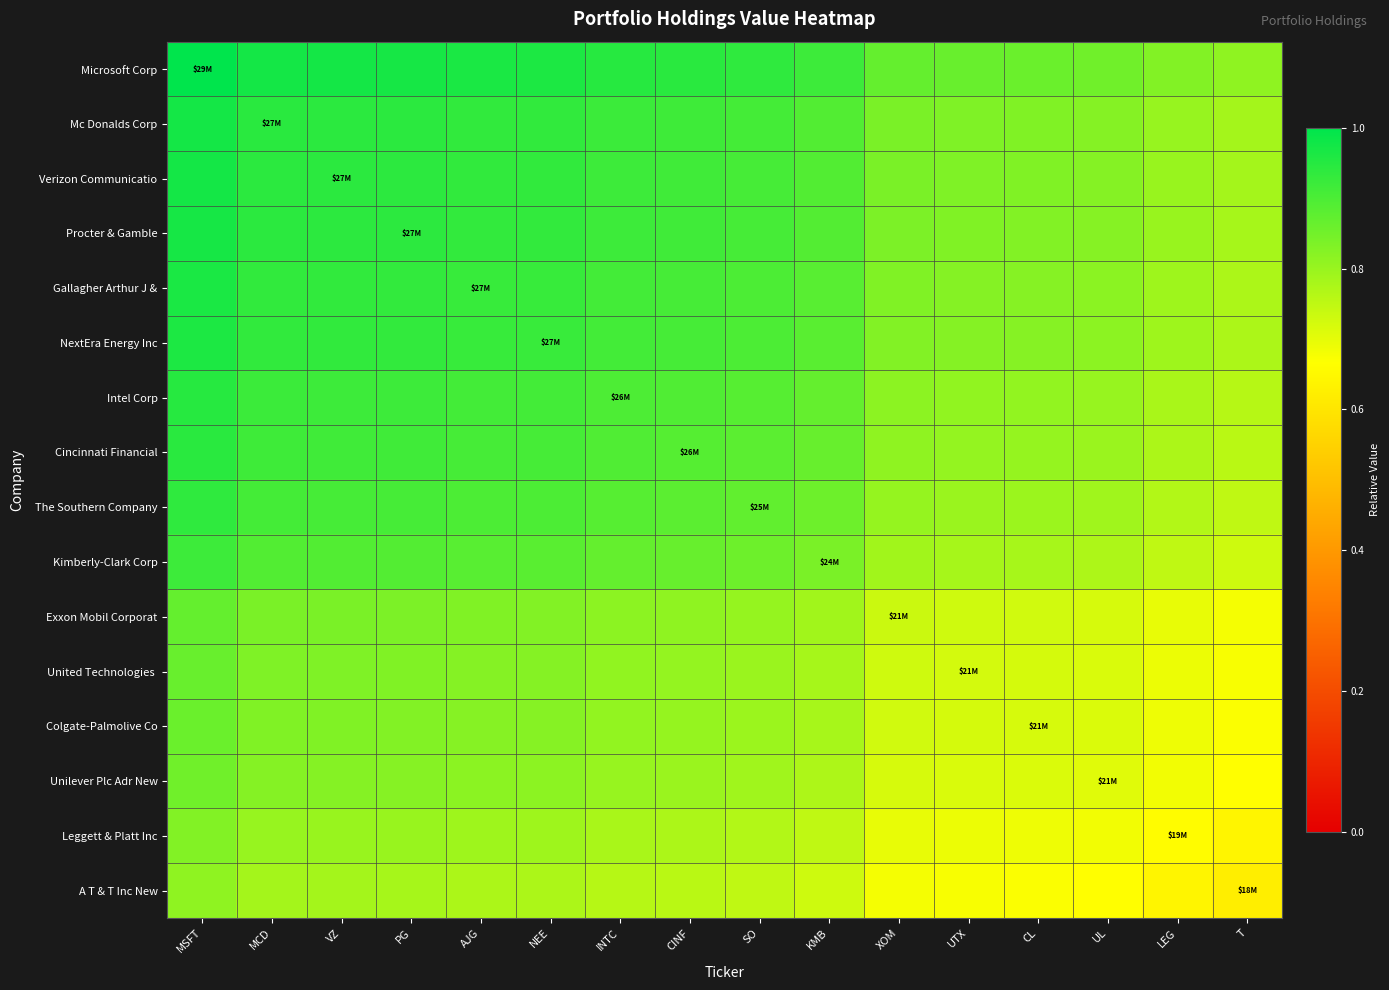

What is the maximum value shown in the chart?

1.0